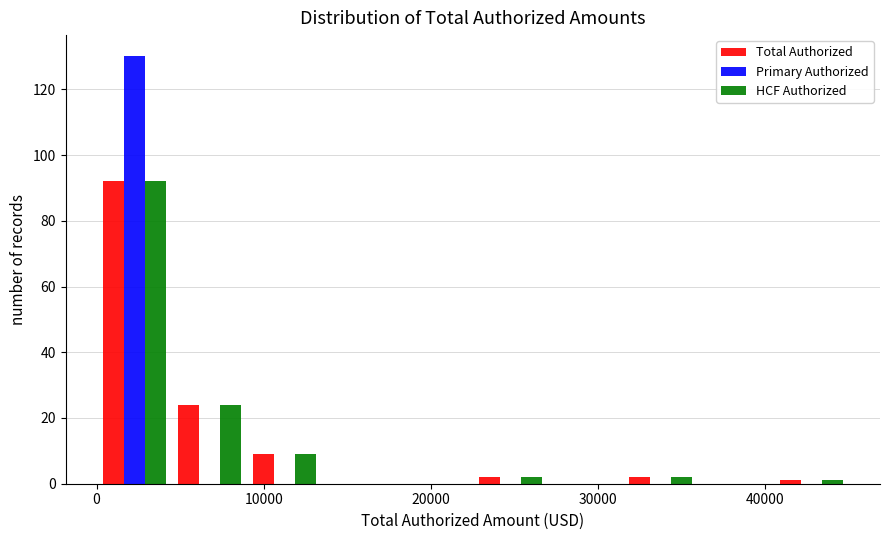

Reading left to right, list every range on the x-axis with the height of the bar of each series over it. Neither the bar edges nor the heights are printed on the chart, so give them approximately, as read against the axes.

0 to 4500: Total Authorized=92	Primary Authorized=130	HCF Authorized=92
4500 to 9000: Total Authorized=24	Primary Authorized=0	HCF Authorized=24
9000 to 13500: Total Authorized=10	Primary Authorized=0	HCF Authorized=10
13500 to 18000: Total Authorized=0	Primary Authorized=0	HCF Authorized=0
18000 to 22500: Total Authorized=0	Primary Authorized=0	HCF Authorized=0
22500 to 27000: Total Authorized=2	Primary Authorized=0	HCF Authorized=2
27000 to 31500: Total Authorized=0	Primary Authorized=0	HCF Authorized=0
31500 to 36000: Total Authorized=2	Primary Authorized=0	HCF Authorized=2
36000 to 40500: Total Authorized=0	Primary Authorized=0	HCF Authorized=0
40500 to 45000: Total Authorized=under 2	Primary Authorized=0	HCF Authorized=under 2